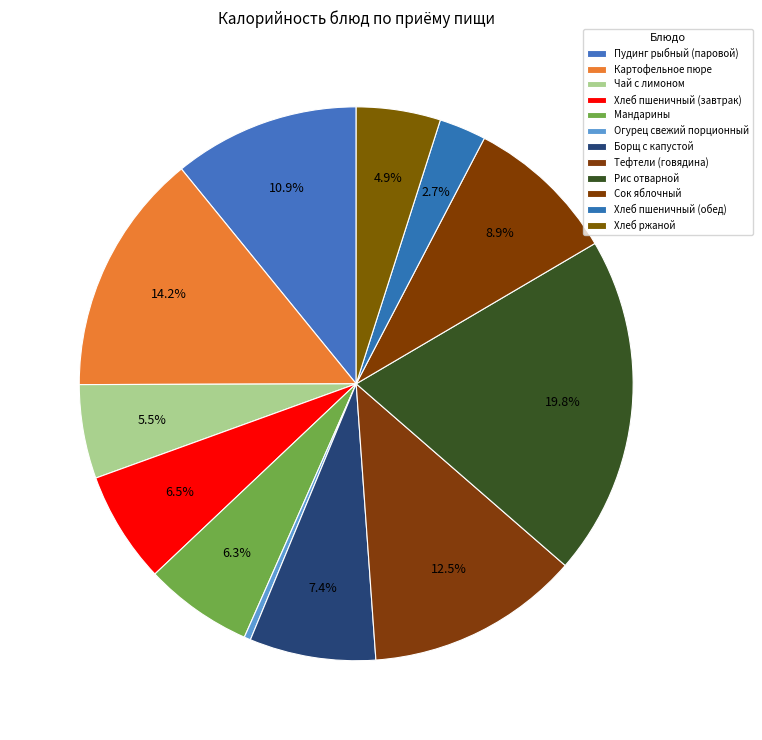

To the nearest percent, what is the difference between the Тефтели (говядина) and Борщ с капустой slice percentages?

5%